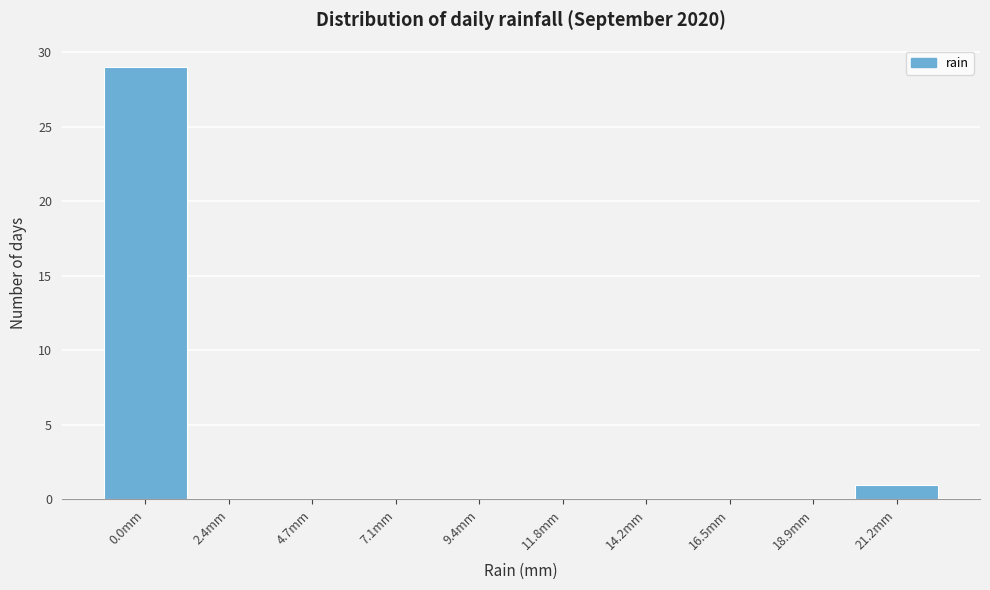

Reading left to right, what are all the values shown in this chart?

0.0mm=29	2.4mm=0	4.7mm=0	7.1mm=0	9.4mm=0	11.8mm=0	14.2mm=0	16.5mm=0	18.9mm=0	21.2mm=1